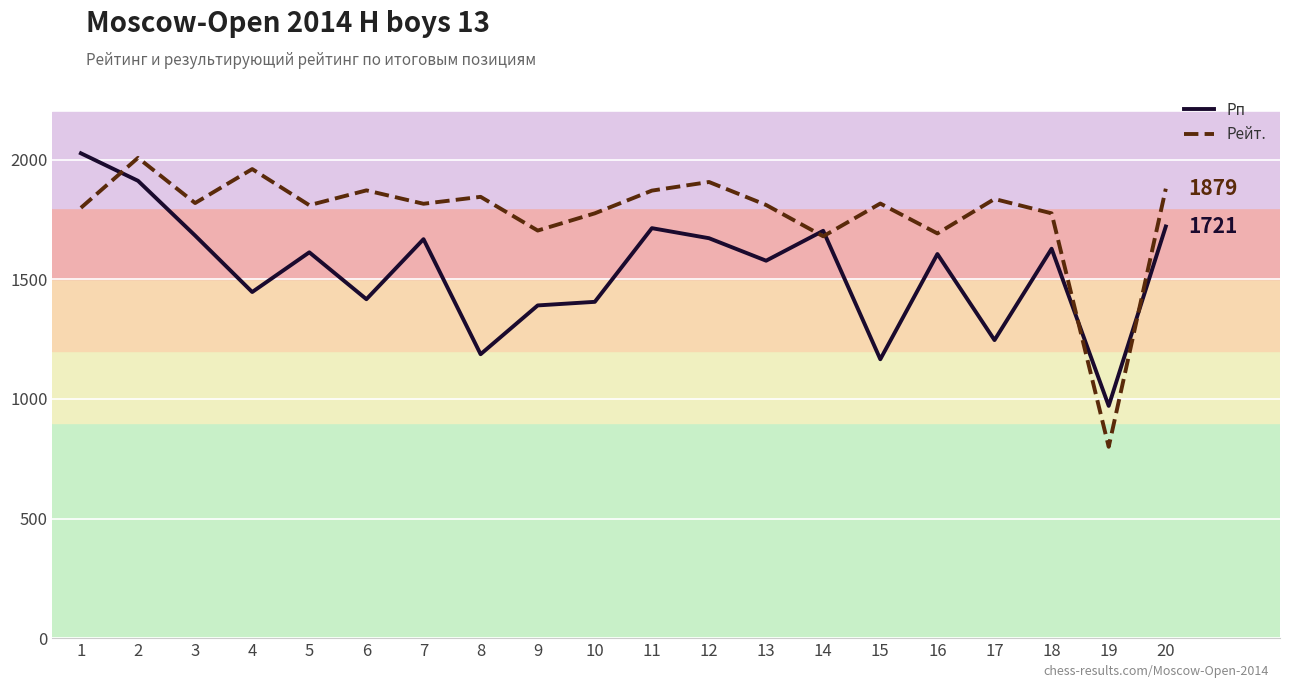

What is the highest value of the Рп series?

2027